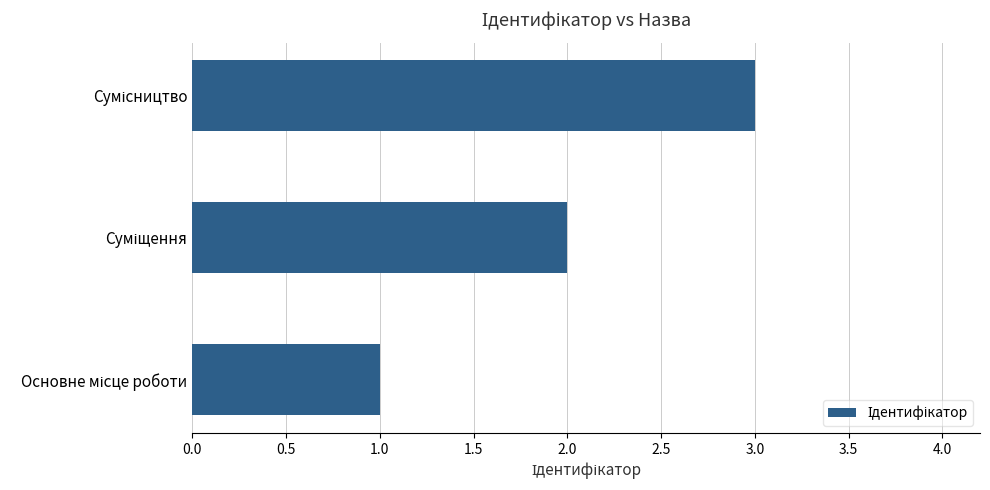

What is the maximum value shown in the chart?

3